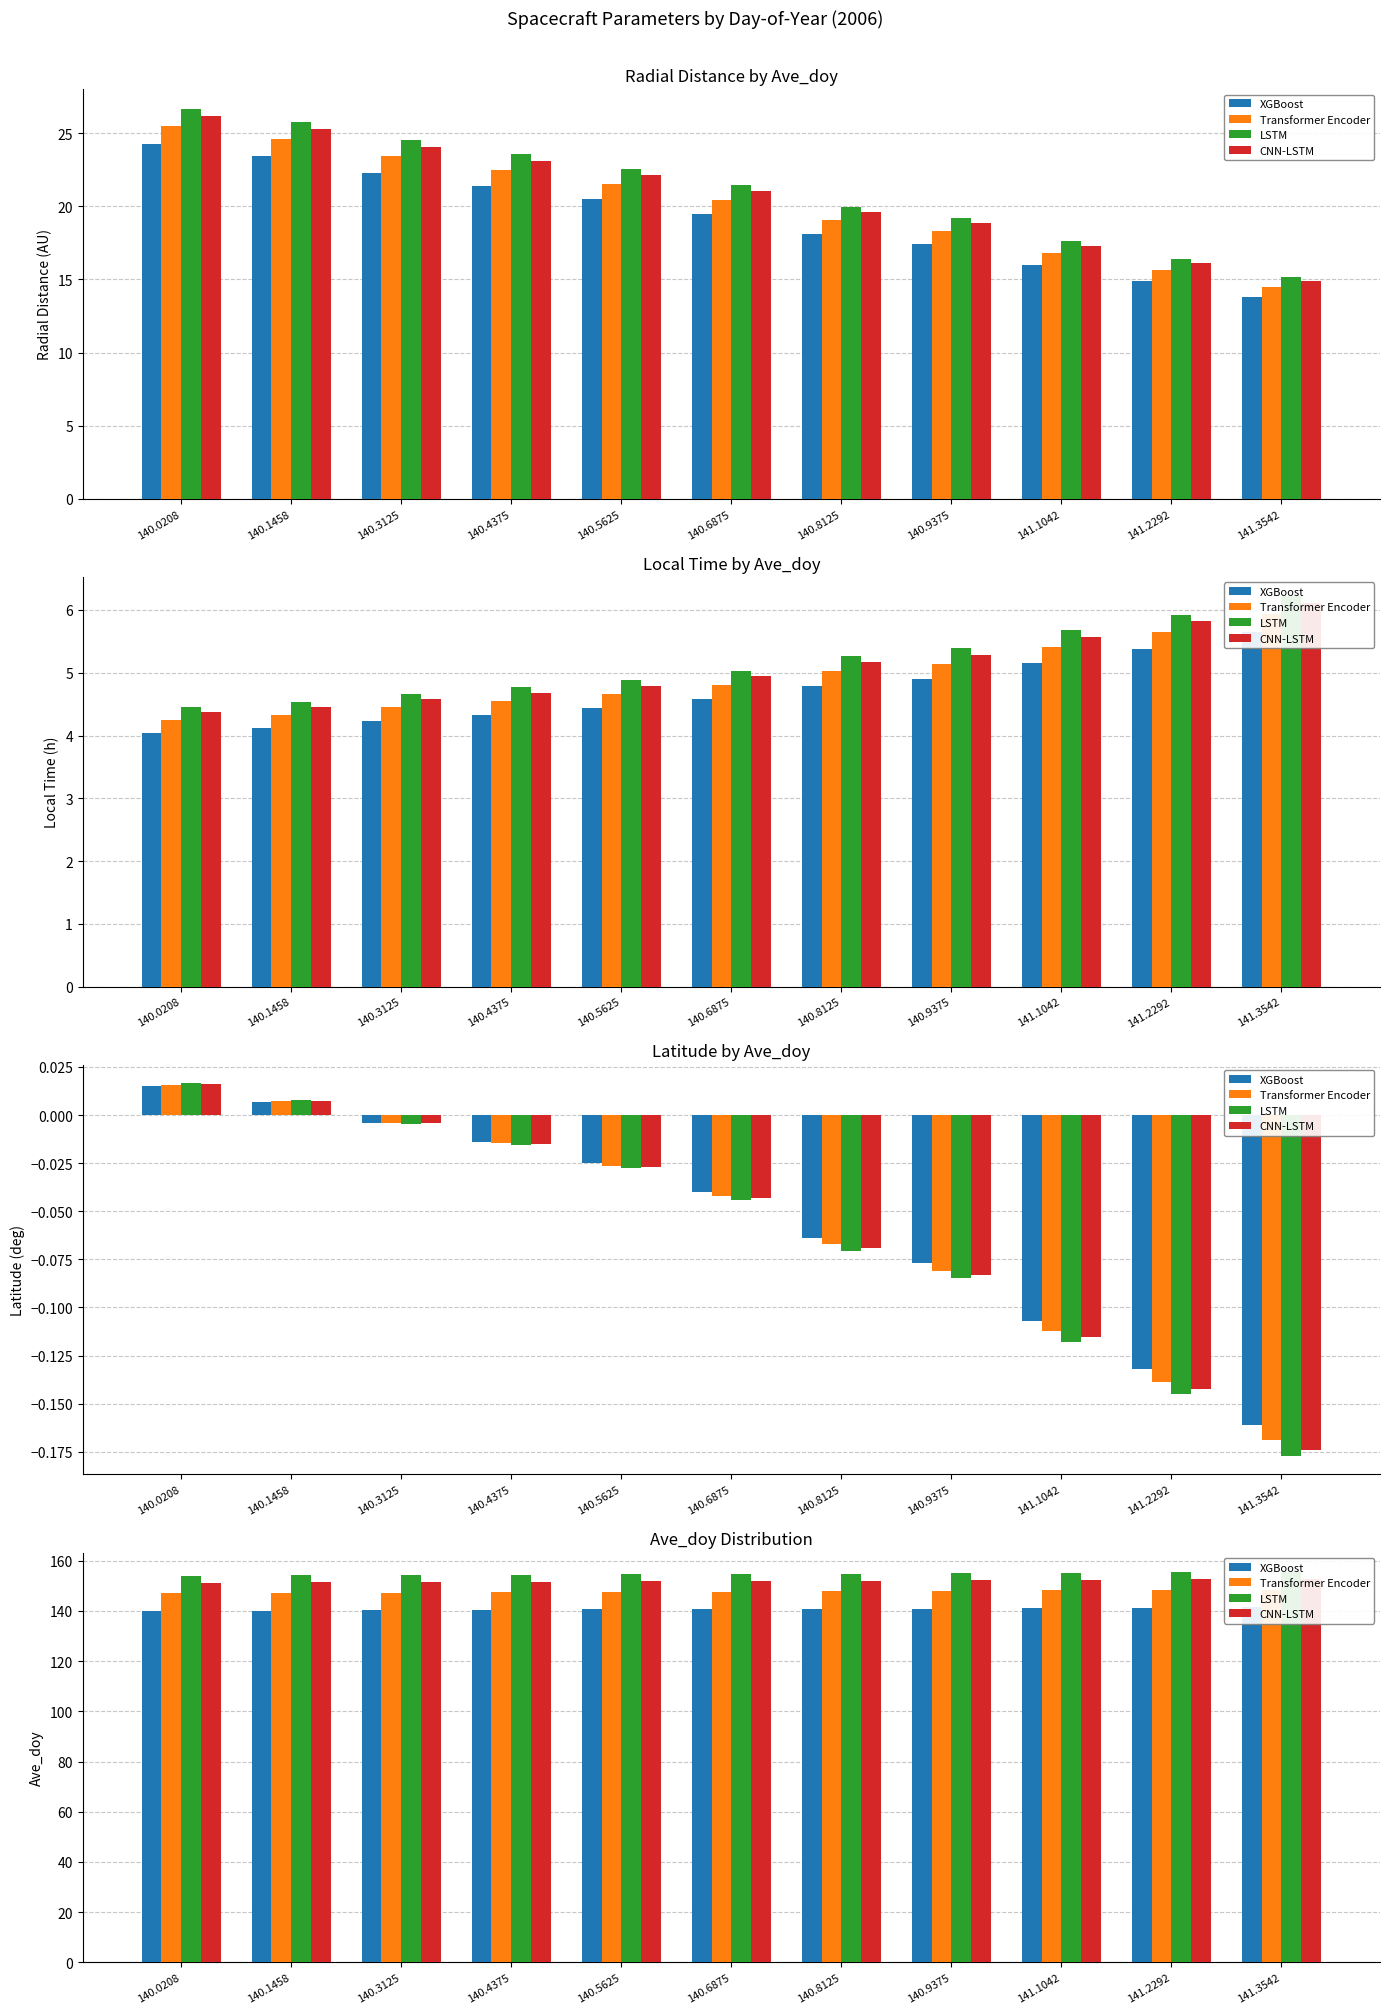

What is the difference between the Transformer Encoder values at 140.1458 and 140.4375?

0.3